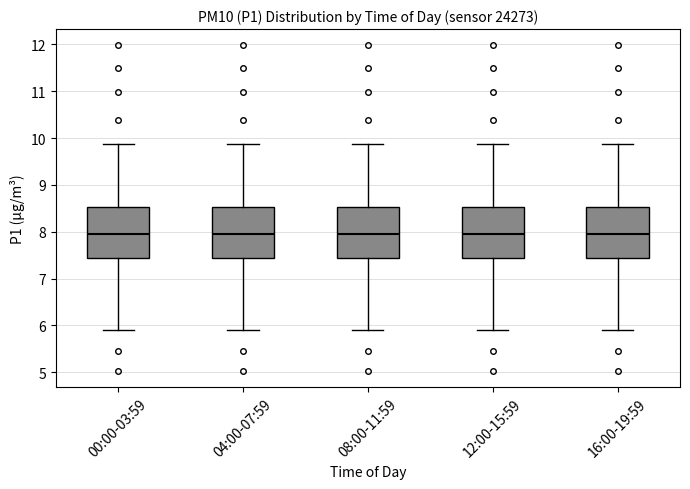

Where is the lower edge of the box for 12:00-15:59 on the y-axis? The values are not printed on the chart, so give them approximately, as read against the axis.

7.4